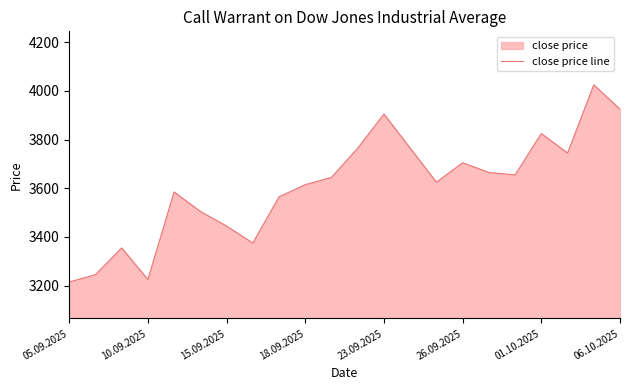

What is the maximum value shown in the chart?

4025